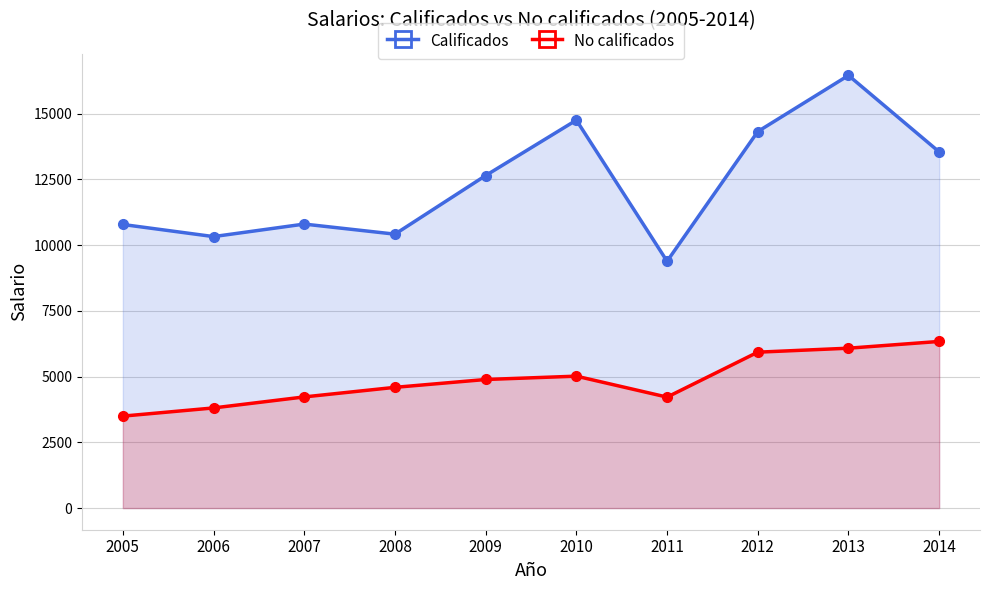

True or false: Calificados and No calificados intersect in this chart.

False